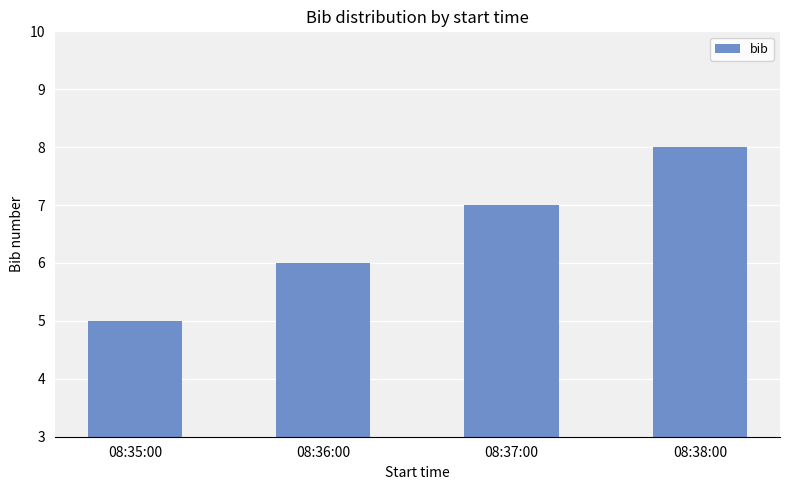

What is the label of the 1st bar from the right?

08:38:00